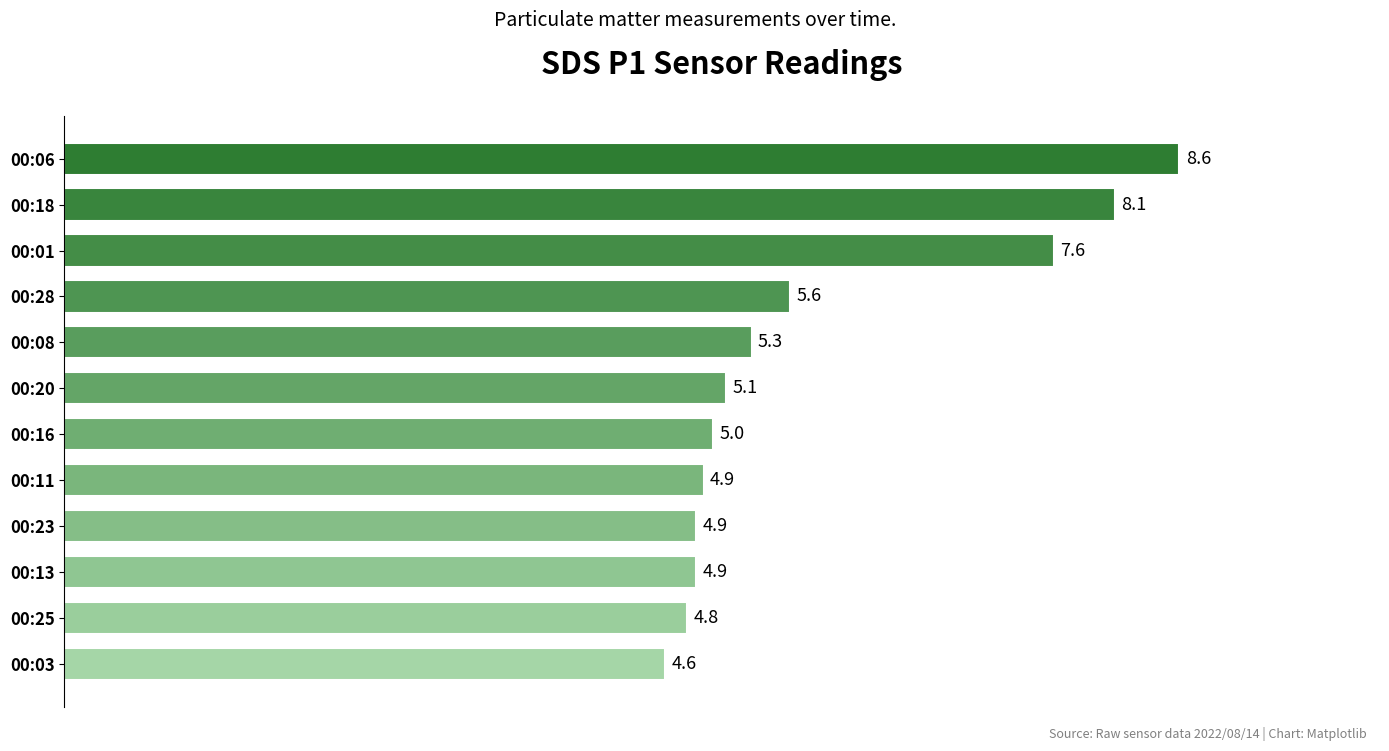

What is the average value?

5.8